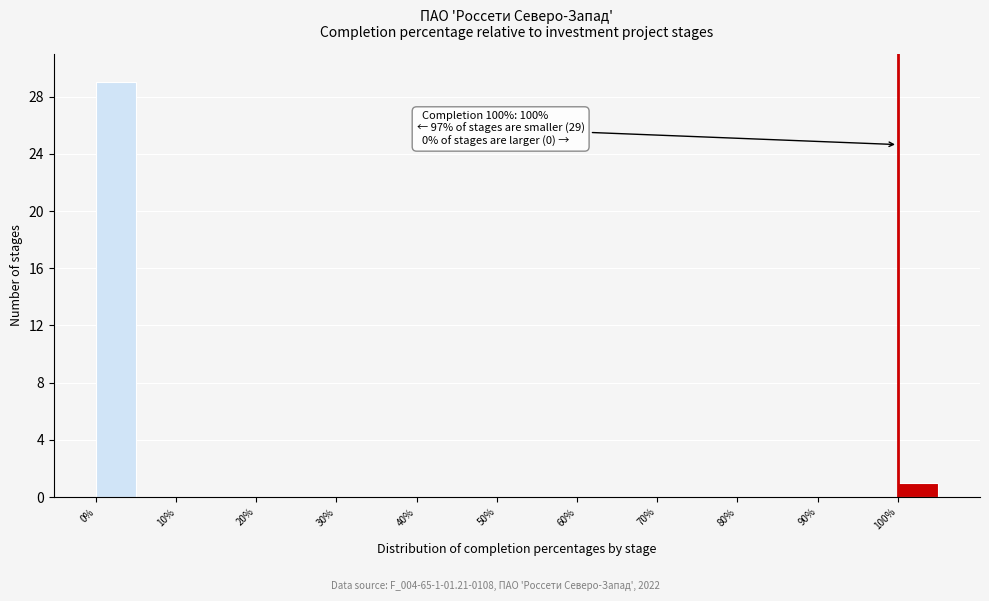

Over which range of the x-axis is the bar tallest?

0 to 5